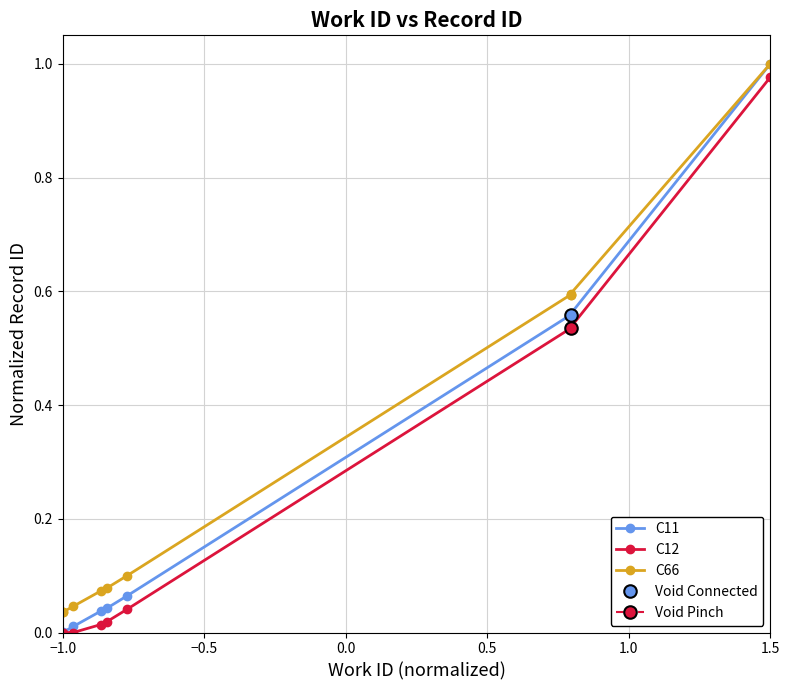

True or false: C12 has a value of 0.2 at 6.

False